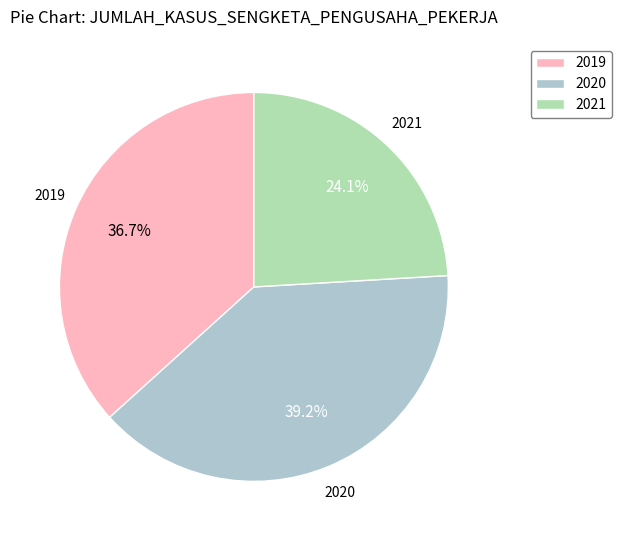

What is the largest slice in the pie chart?

2020